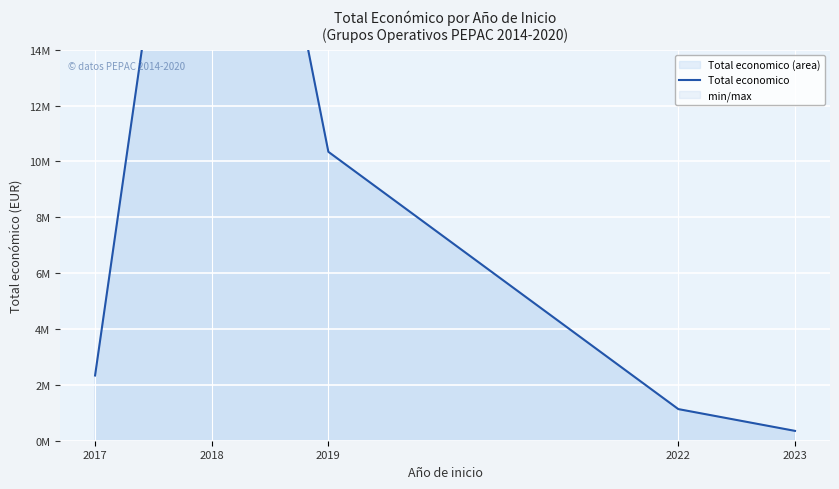

Reading left to right, list all the values displayed in this chart.

2017=2335391	2018=31427249	2019=10345164	2022=1132121	2023=352139